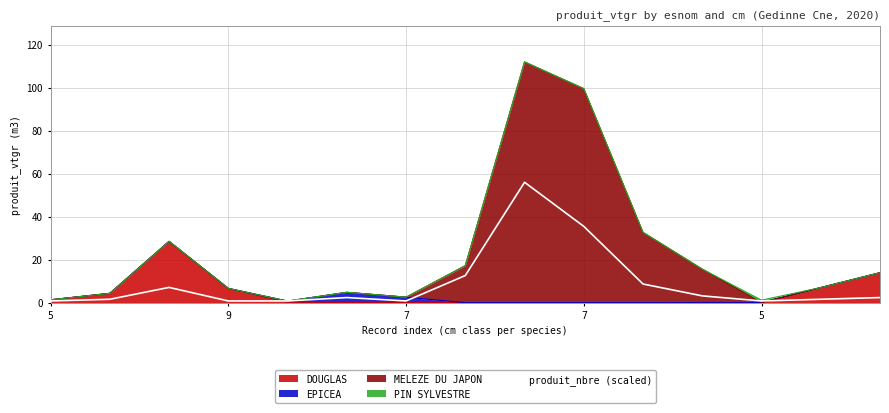

What is the label of the 15th point from the right?

5